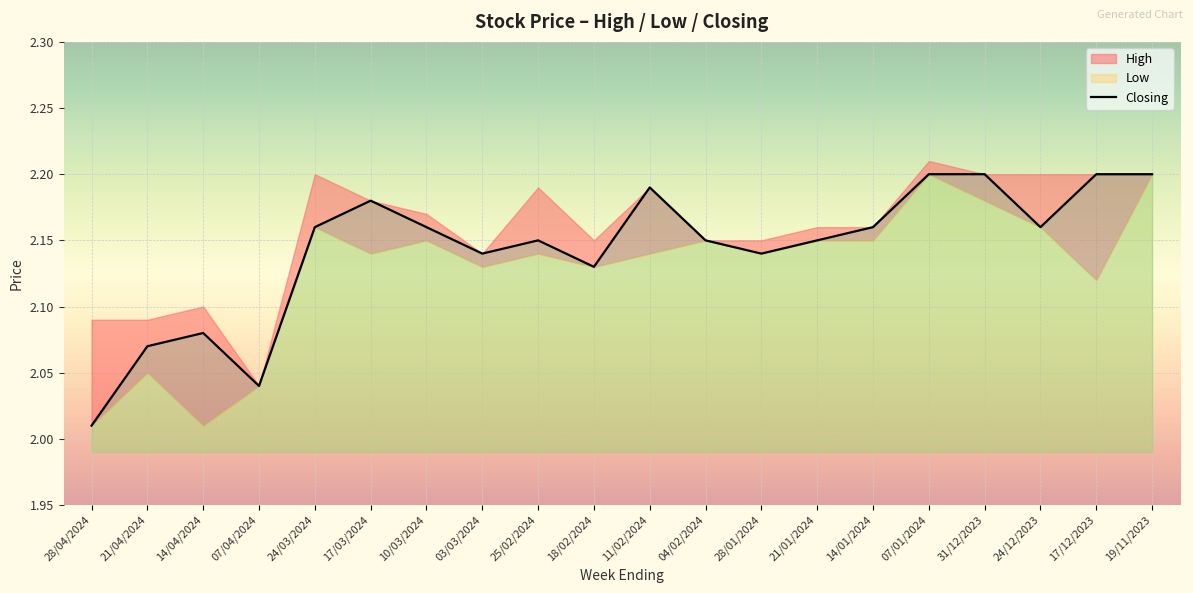

Reading left to right, extract all data points from this chart.

28/04/2024=2.0	21/04/2024=2.1	14/04/2024=2.1	07/04/2024=2.0	24/03/2024=2.2	17/03/2024=2.2	10/03/2024=2.2	03/03/2024=2.1	25/02/2024=2.1	18/02/2024=2.1	11/02/2024=2.2	04/02/2024=2.1	28/01/2024=2.1	21/01/2024=2.1	14/01/2024=2.2	07/01/2024=2.2	31/12/2023=2.2	24/12/2023=2.2	17/12/2023=2.2	19/11/2023=2.2